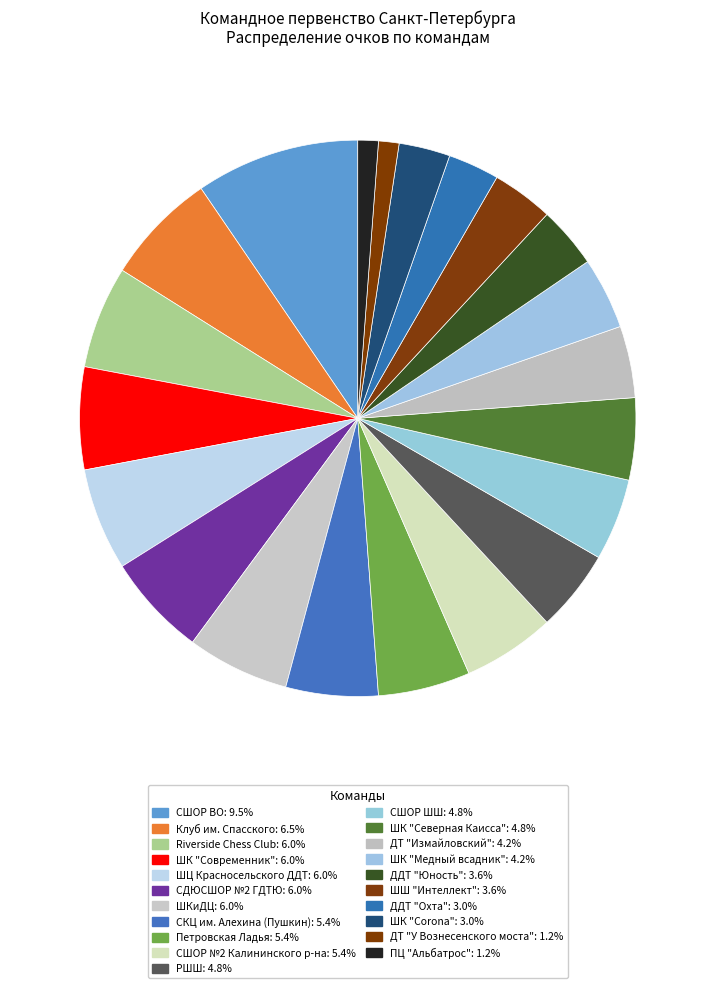

Does ПЦ "Альбатрос" represent more than half of the total?

No